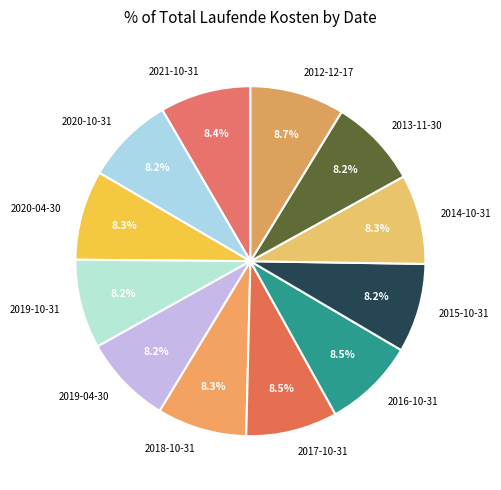

To the nearest percent, what portion does 2020-10-31 represent?

8%